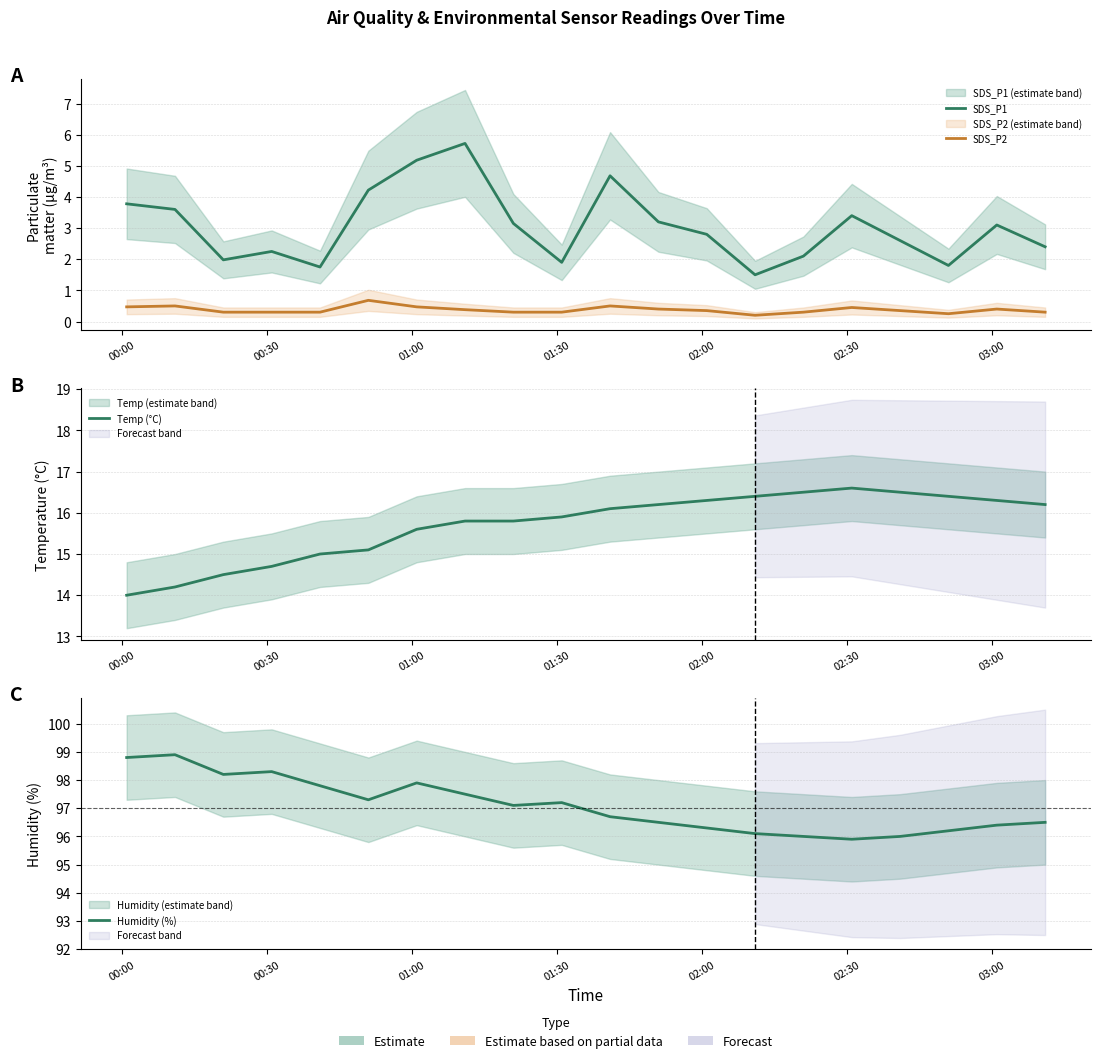

Is the value of Humidity (%) at 03:00 greater than the value of Temp (°C) at 9?

Yes